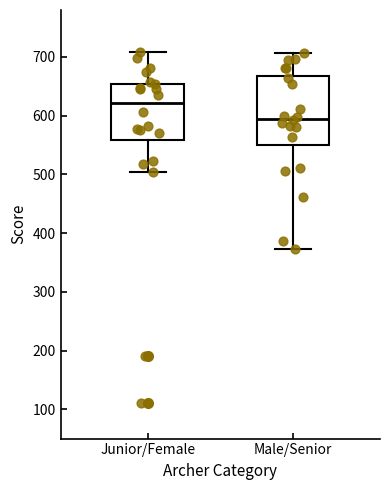

Reading left to right, transcribe this box plot: for each box, give where its median line is, the range the box spans, and where its two whiskers end, as read against the y-axis. The values are not printed on the chart, so give them approximately, as read against the axis.

Junior/Female: median 620, box 560 to 650, whiskers 500 to 710
Male/Senior: median 590, box 550 to 670, whiskers 370 to 710